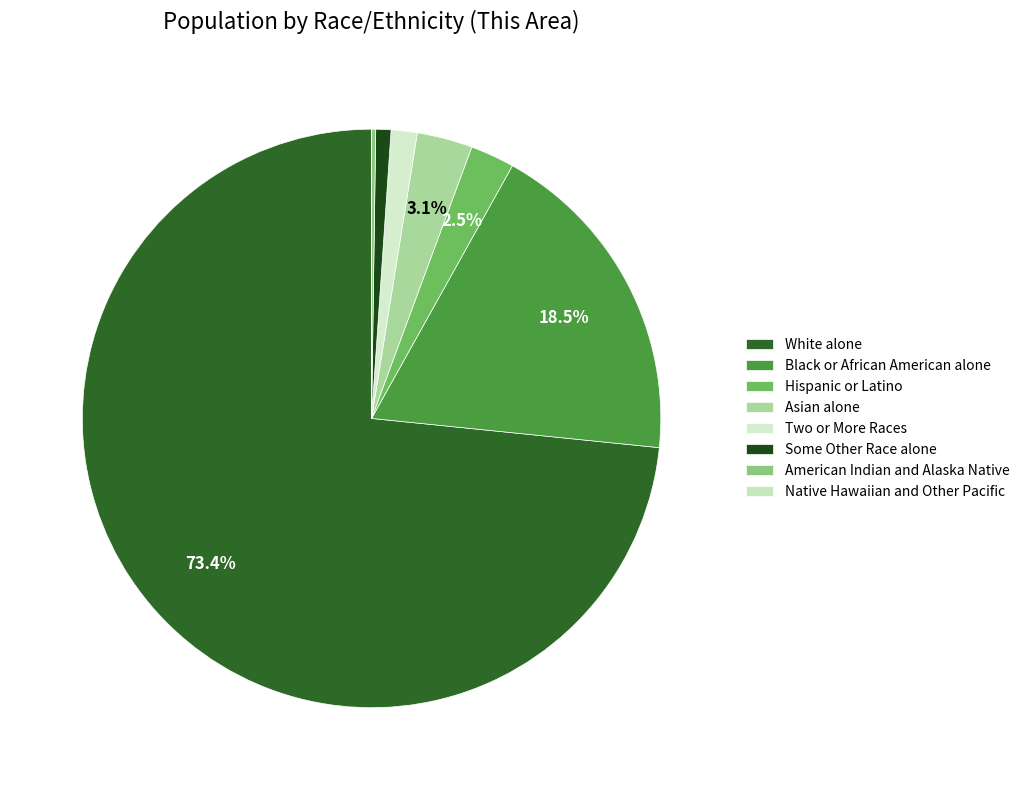

To the nearest percent, what is the difference between the Native Hawaiian and Other Pacific and Some Other Race alone slice percentages?

1%